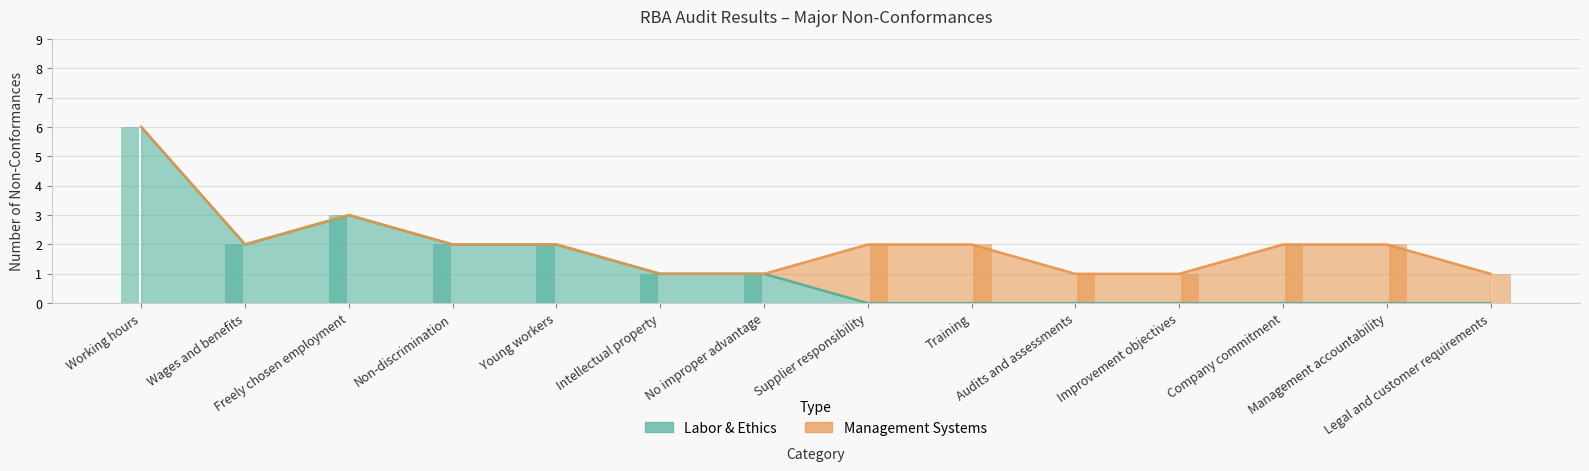

How many groups of bars are there?

14